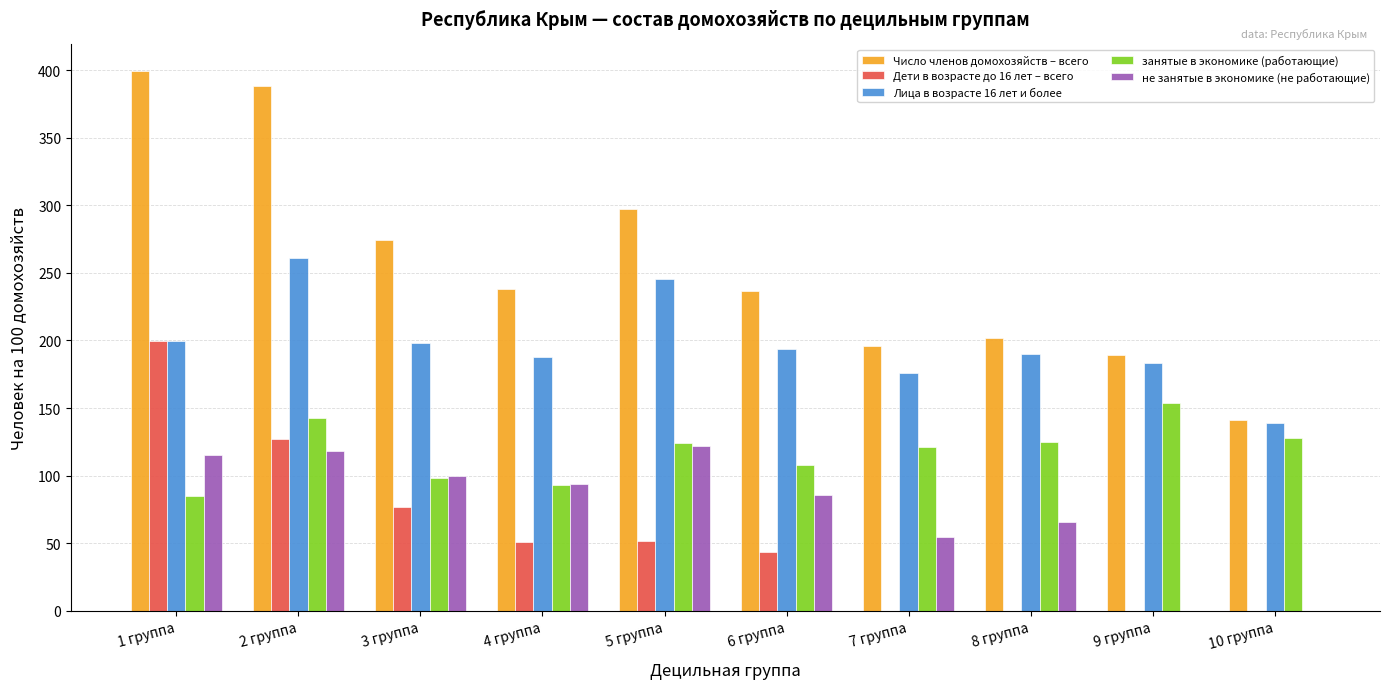

What is the spread (max minus min) of values at 2 группа?

269.7